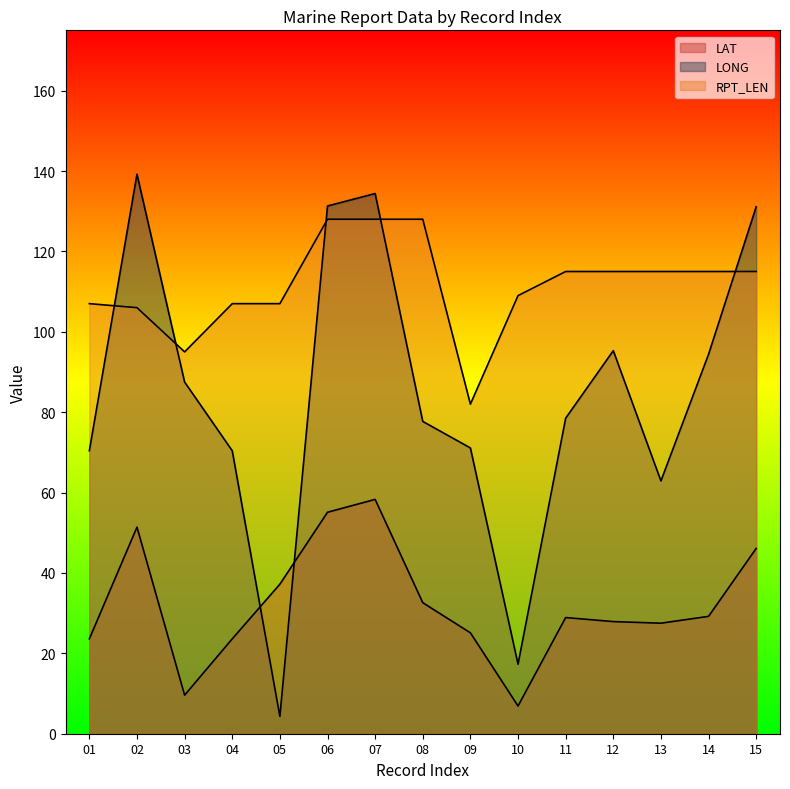

What are all the series names shown in the legend?

LAT, LONG, RPT_LEN